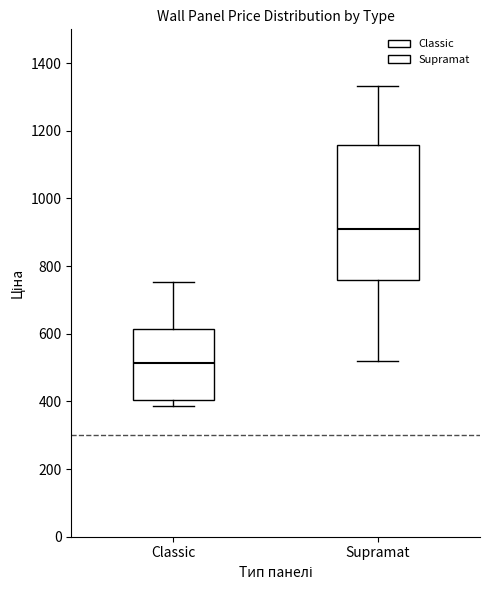

Which box has the lowest median line?

Classic